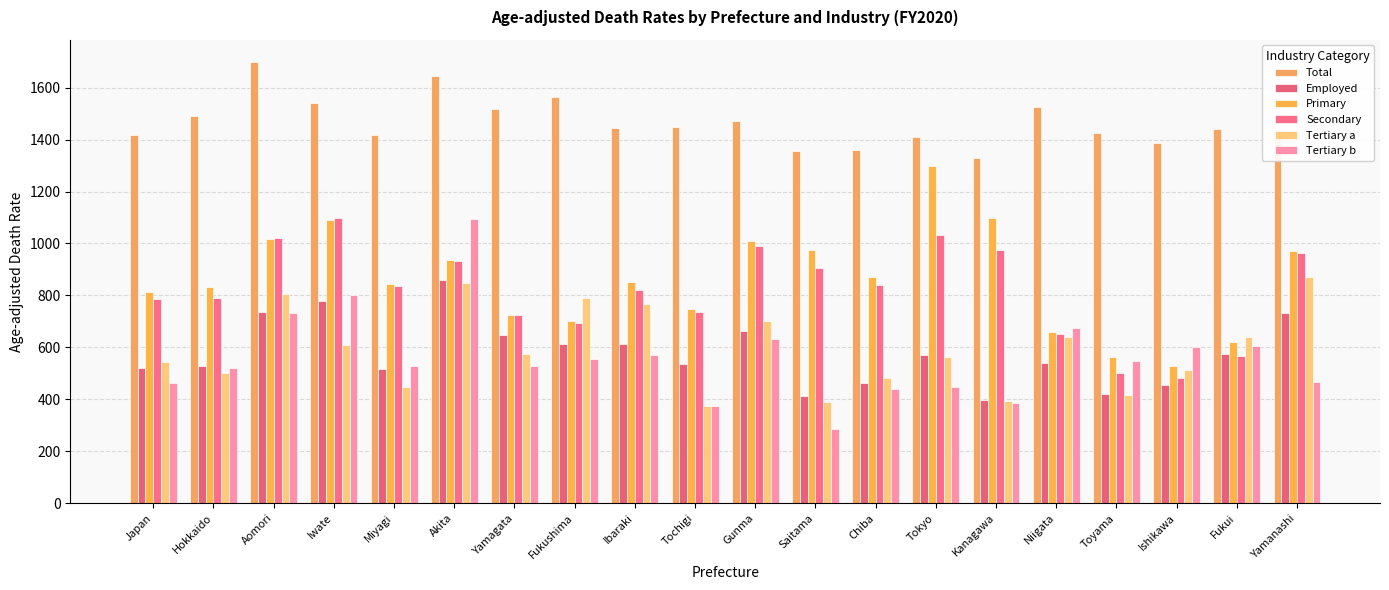

At which label does Total first exceed 1444?

Hokkaido